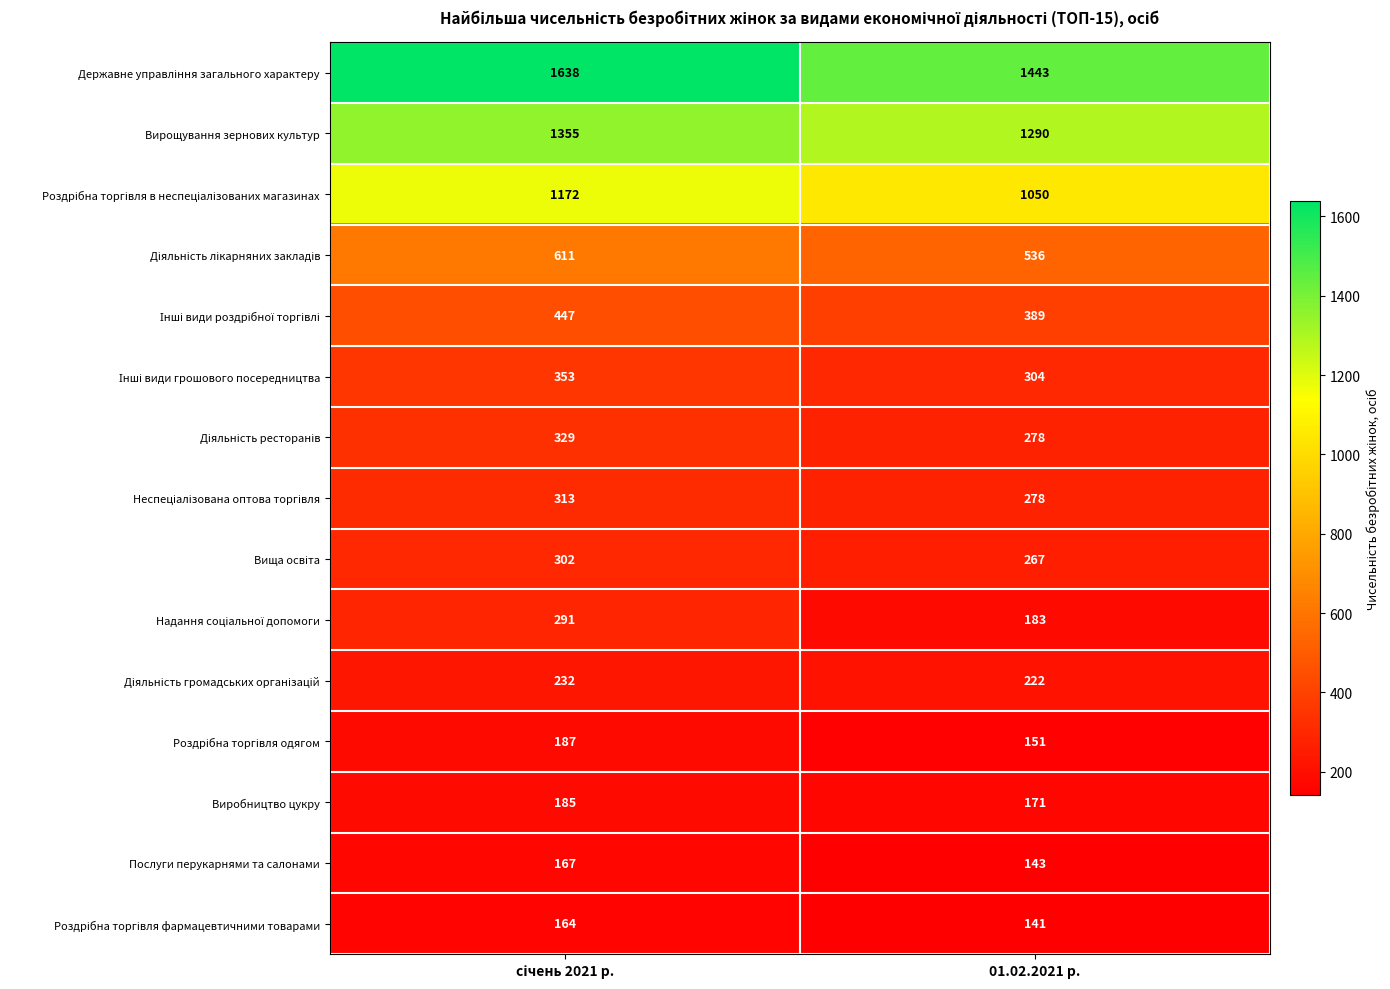

What is the smallest value displayed?

141